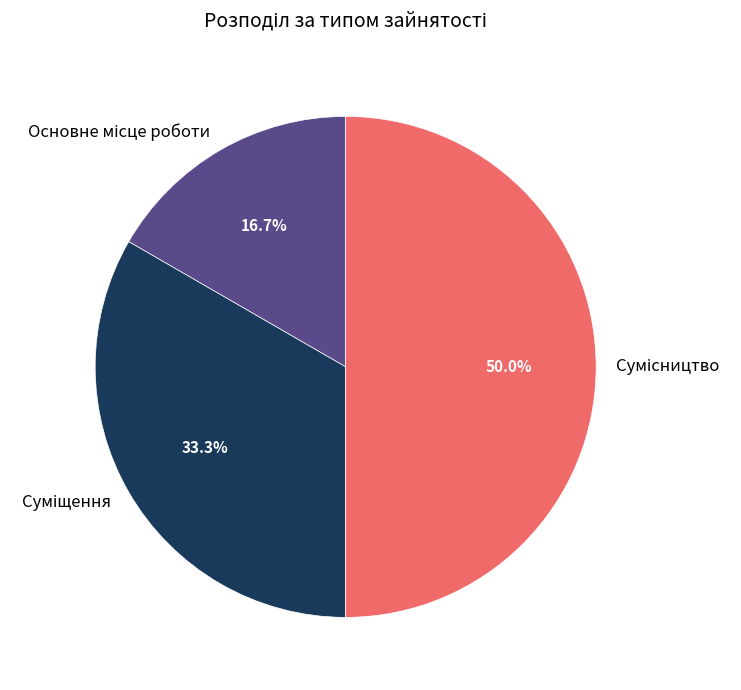

How many segments does this pie chart have?

3